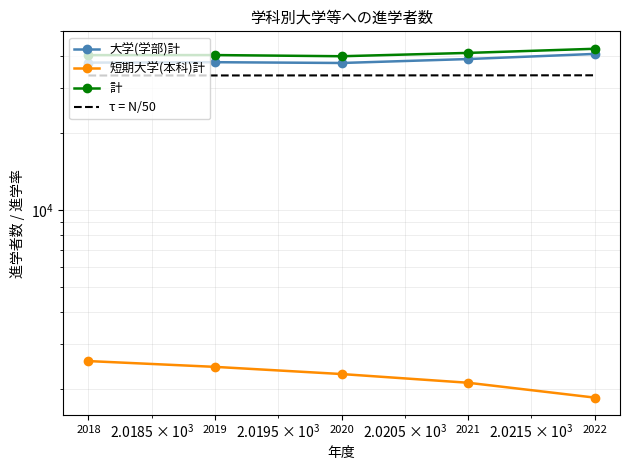

Which series has the largest total across all categories?

計